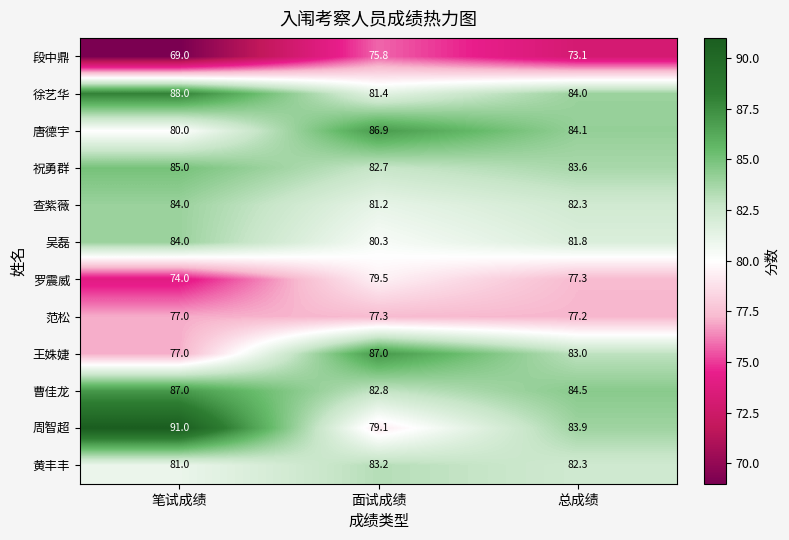

Between 笔试成绩 and 面试成绩, which series saw the biggest shift?

周智超